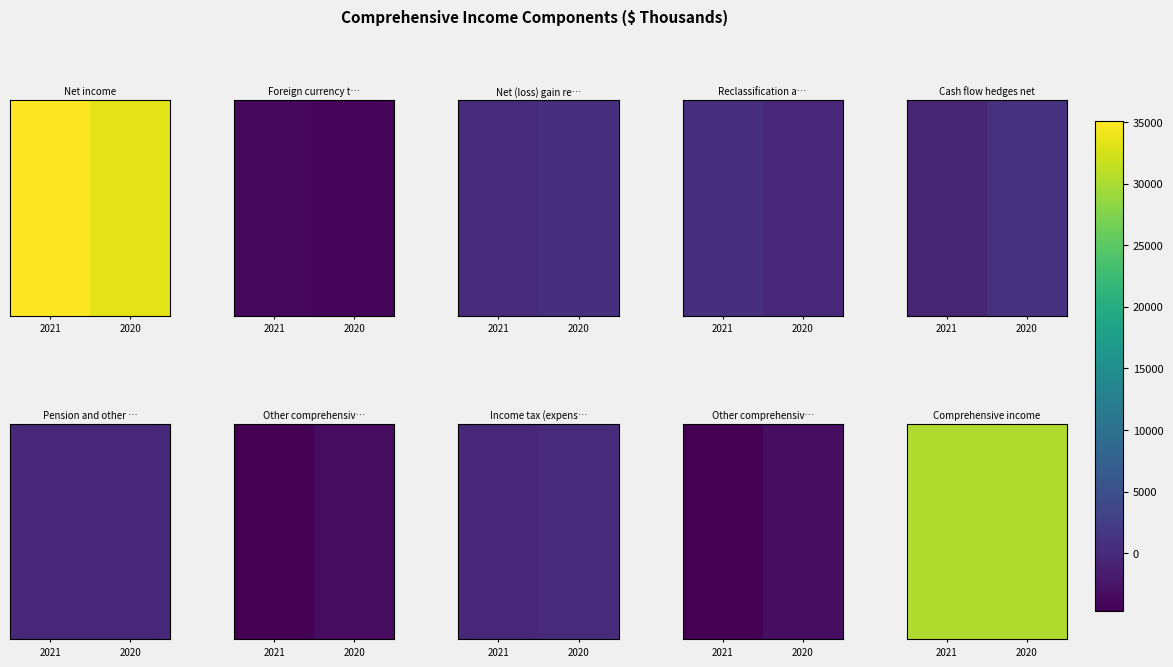

What is the change in value from 2021 to 2020?

-38